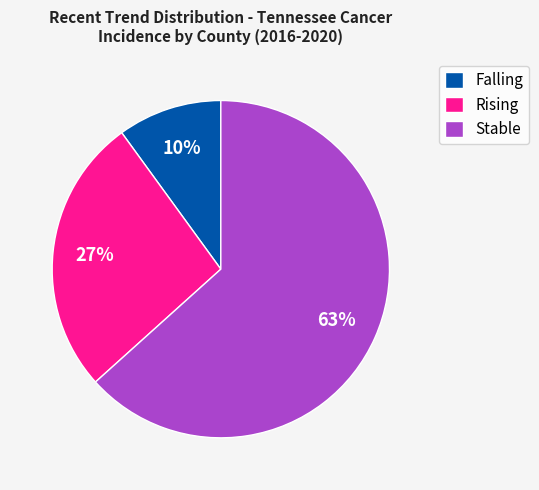

Count the number of slices in the pie.

3